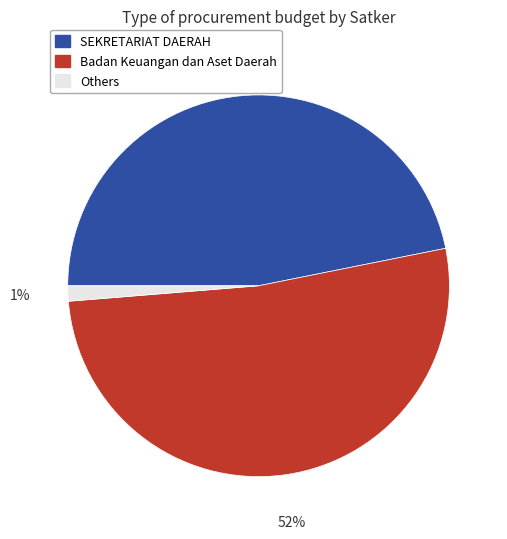

Combined, do Badan Keuangan dan Aset Daerah and SEKRETARIAT DAERAH account for over 50%?

Yes